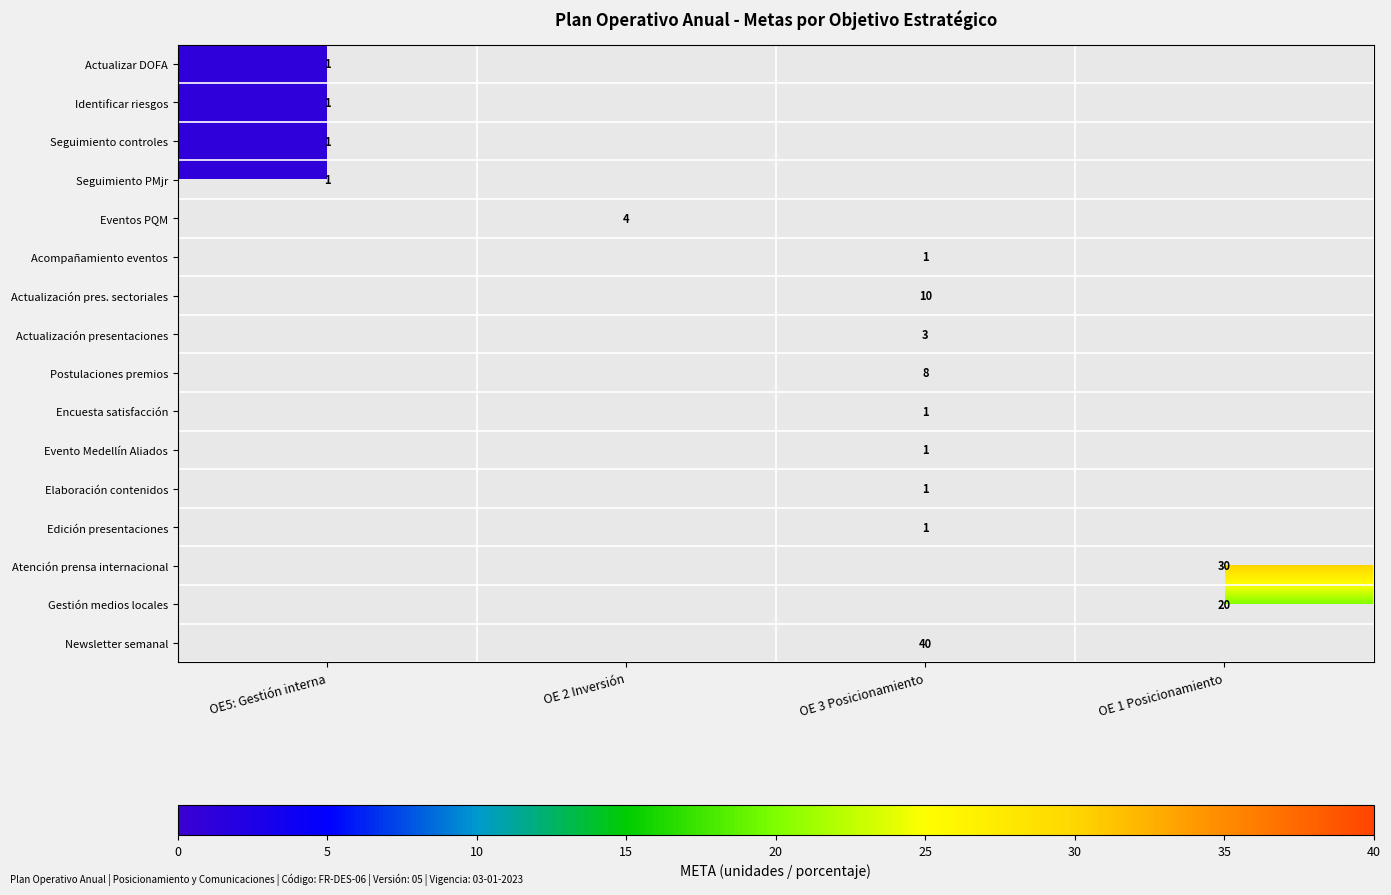

What is the total value across all series at OE 1 Posicionamiento?

50